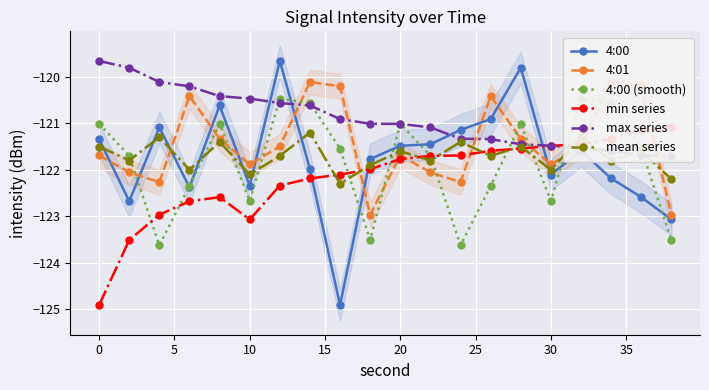

How many interior local peaks does the 4:01 series have?

5